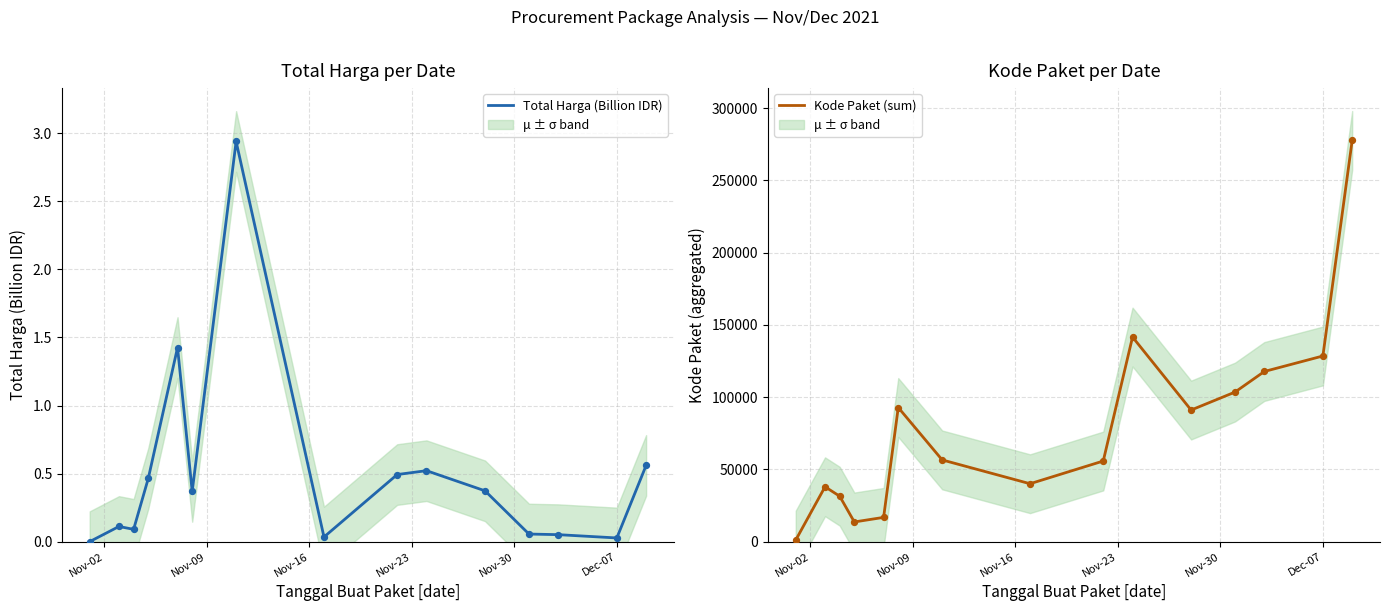

What are all the series names shown in the legend?

Total Harga (Billion IDR), Kode Paket (sum)